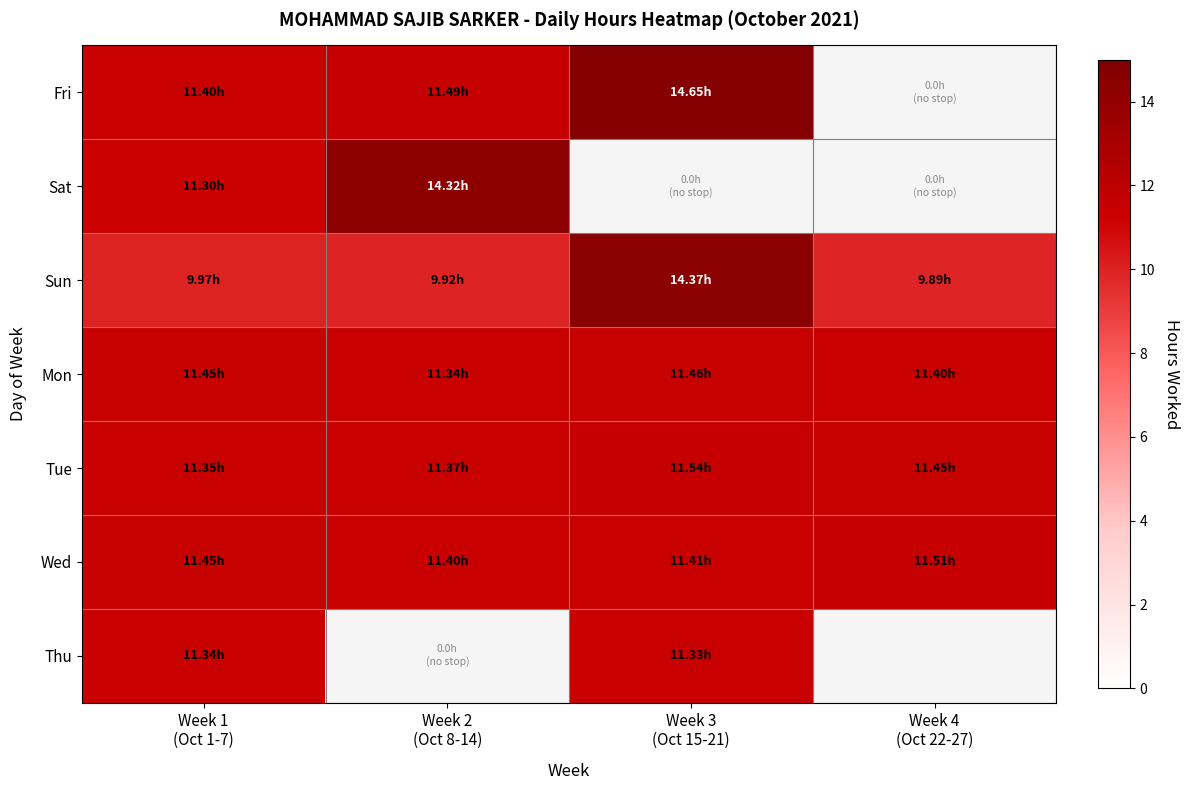

Count the number of data series in this chart.

7